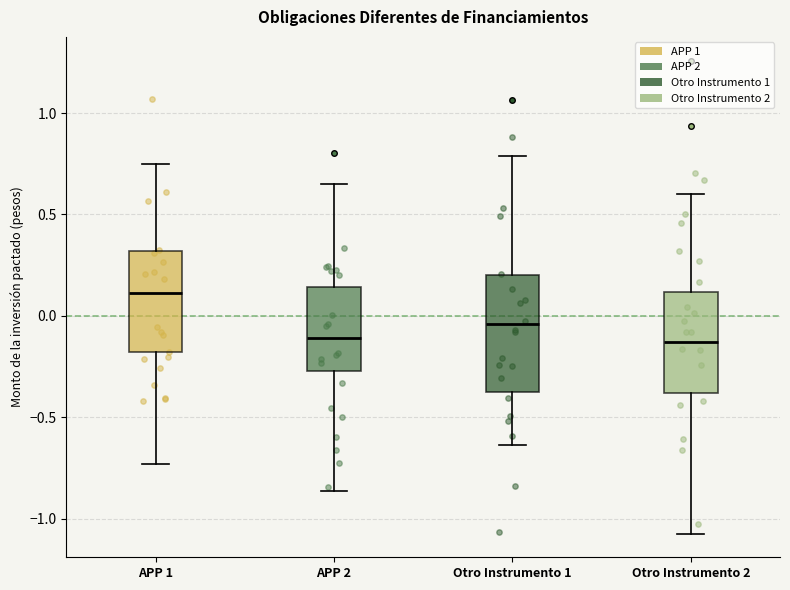

Reading left to right, read every box against the y-axis: the position of its median line, the range the box covers, and the ends of its whiskers. The values are not printed on the chart, so give them approximately, as read against the axis.

APP 1: median 0.10, box -0.20 to 0.30, whiskers -0.75 to 0.75
APP 2: median -0.10, box -0.25 to 0.15, whiskers -0.85 to 0.65
Otro Instrumento 1: median -0.05, box -0.35 to 0.20, whiskers -0.65 to 0.80
Otro Instrumento 2: median -0.15, box -0.40 to 0.10, whiskers -1.05 to 0.60